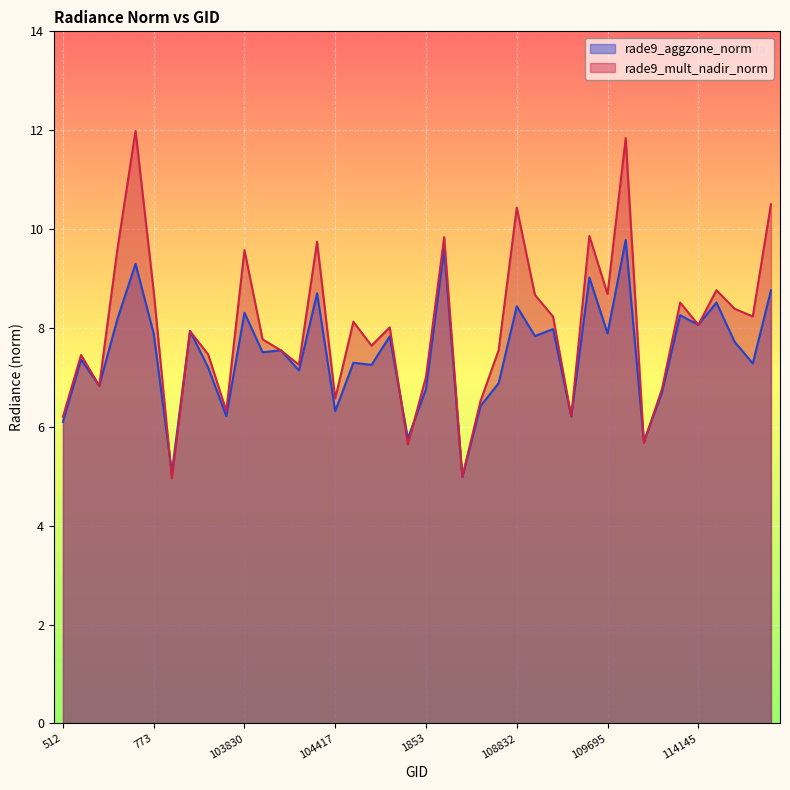

What is the minimum value shown in the chart?

5.0